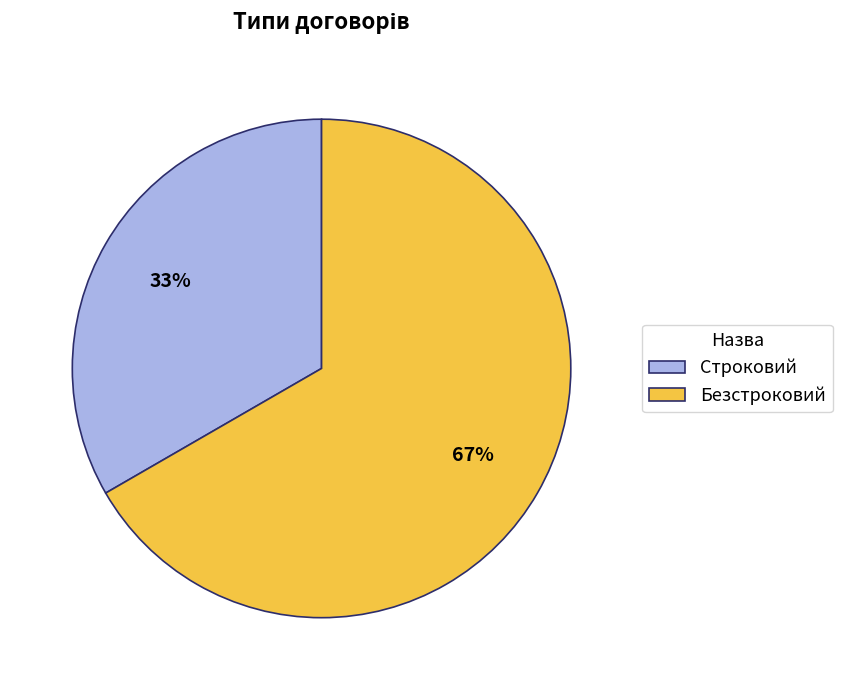

To the nearest percent, what is the average slice percentage?

50%